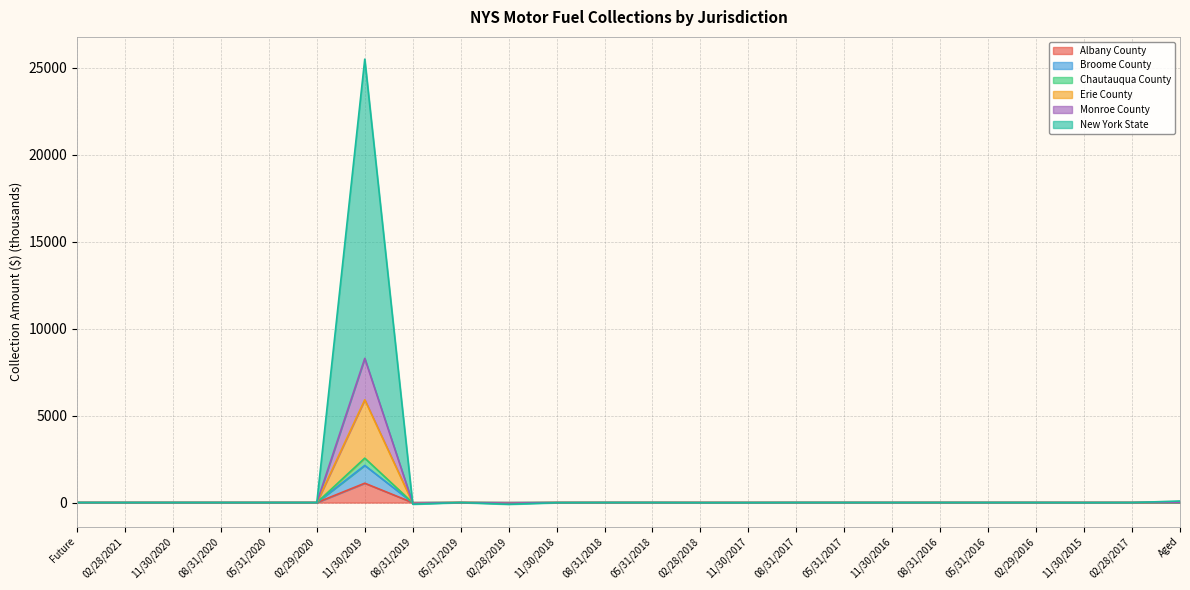

How many negative values does the Chautauqua County series have?

4